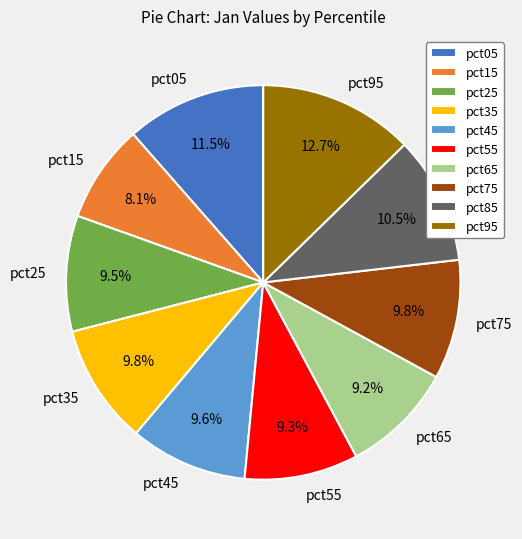

Combined, what portion of the pie is pct15 and pct55?

17.4%